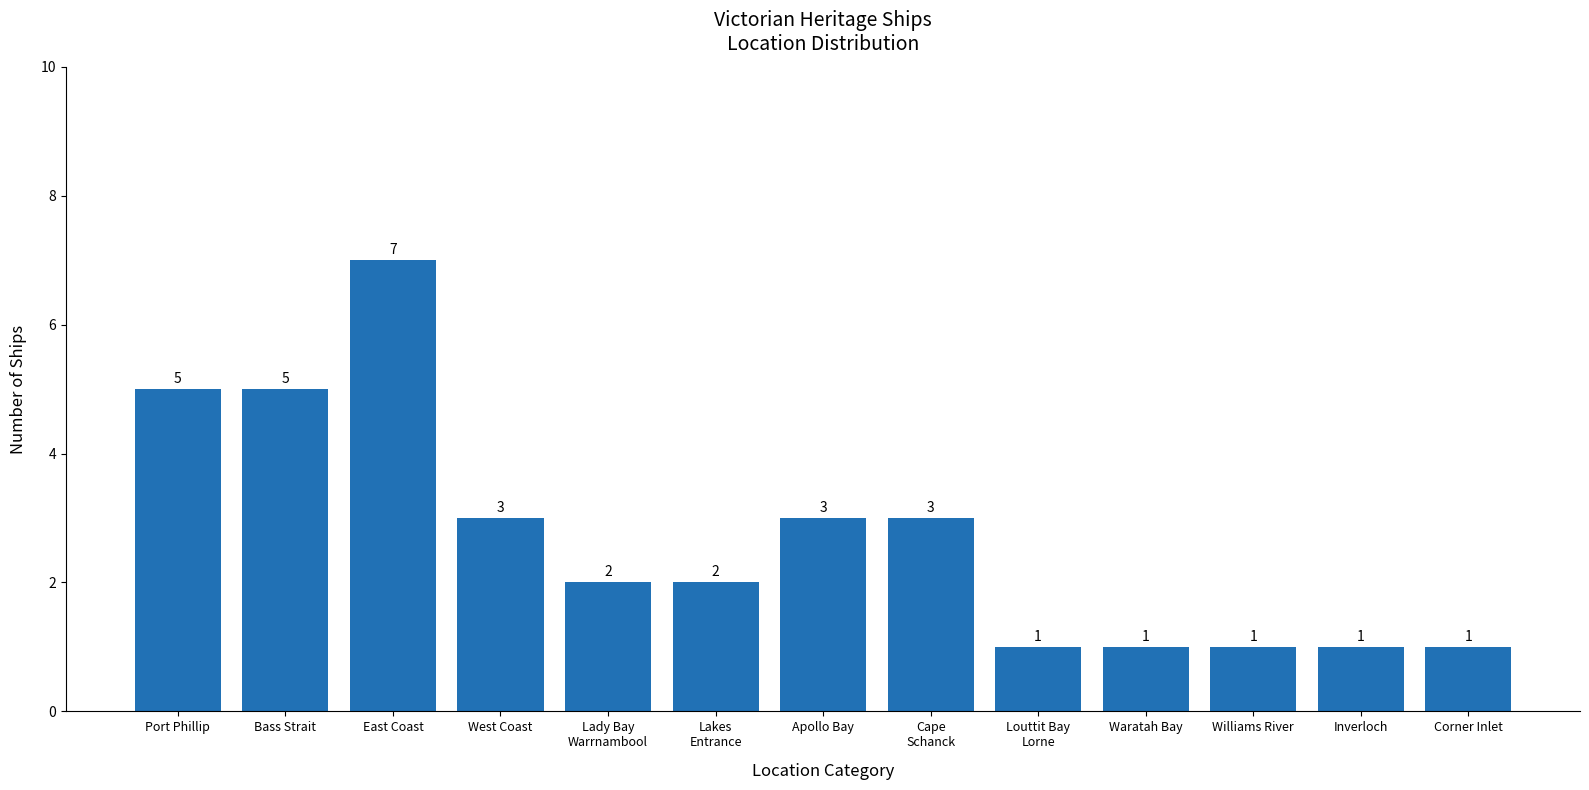

Is it true that the value at West Coast is 3?

True